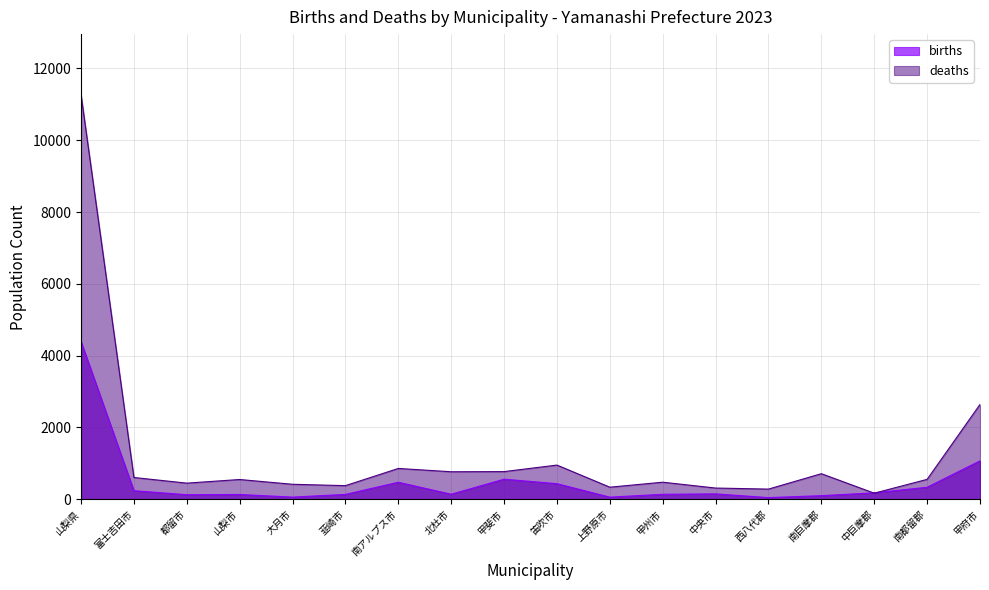

Rank the categories by births value from highest to lowest.

山梨県, 甲府市, 甲斐市, 南アルプス市, 笛吹市, 南都留郡, 富士吉田市, 中巨摩郡, 中央市, 北杜市, 甲州市, 韮崎市, 山梨市, 都留市, 南巨摩郡, 大月市, 上野原市, 西八代郡